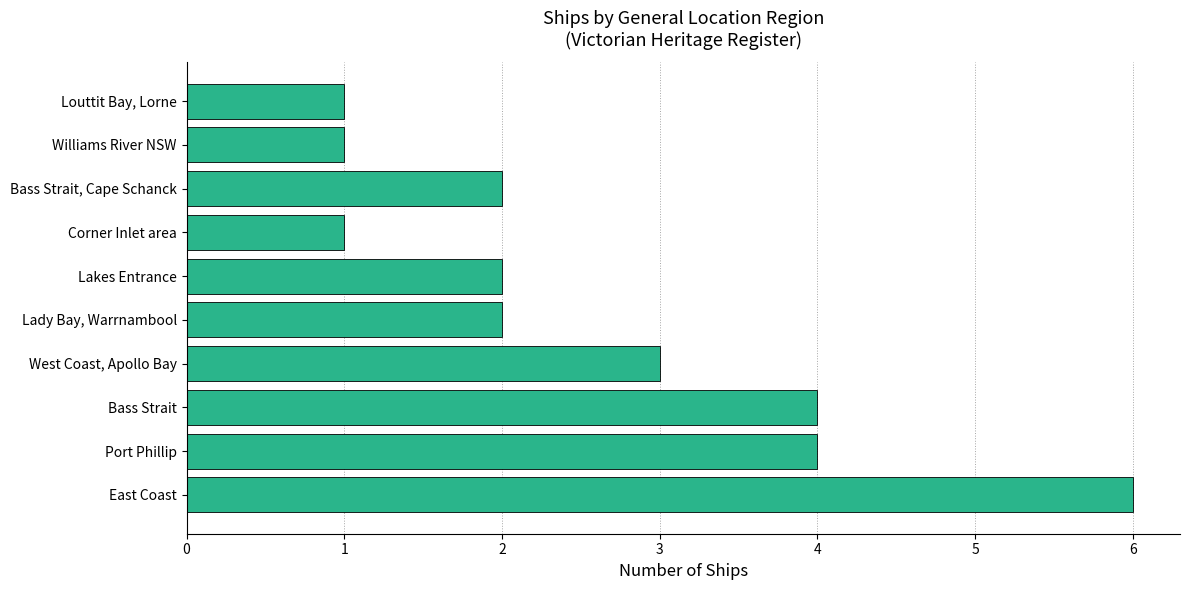

What is the change in value from East Coast to Williams River NSW?

-5